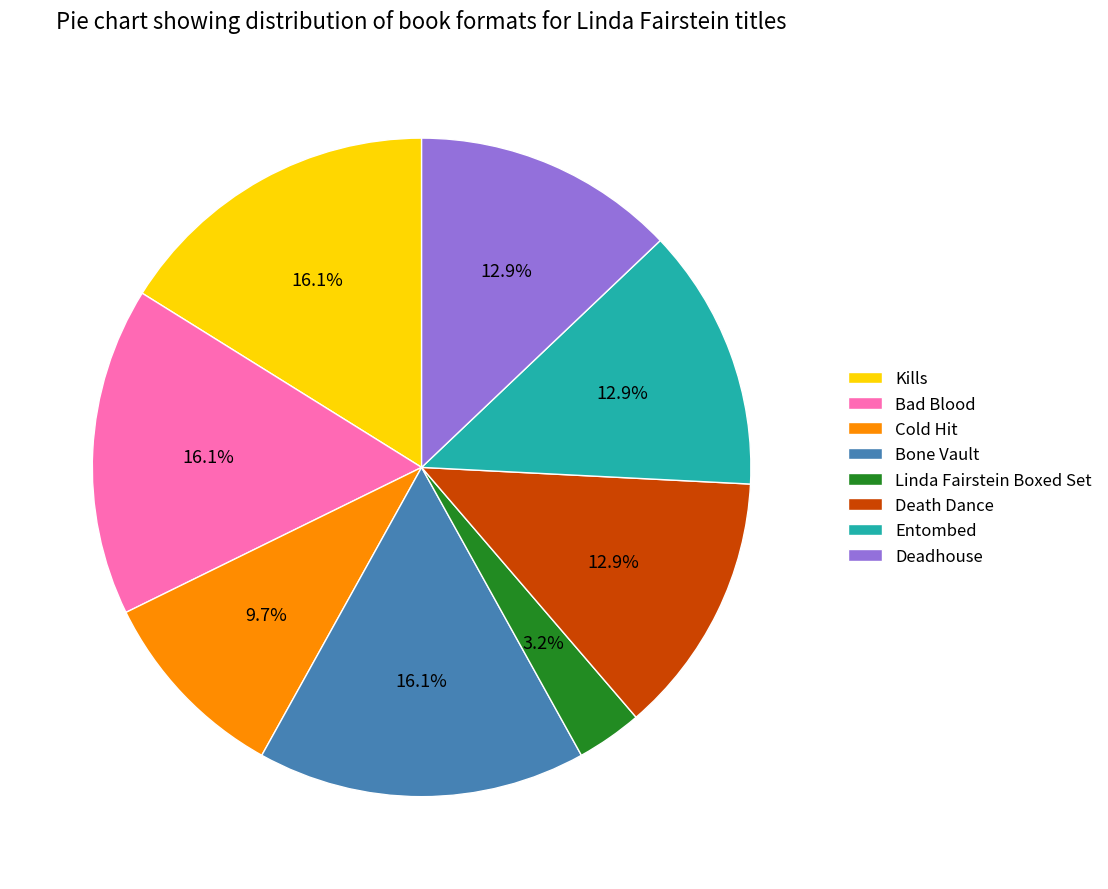

Which category has the smallest portion of the pie?

Linda Fairstein Boxed Set